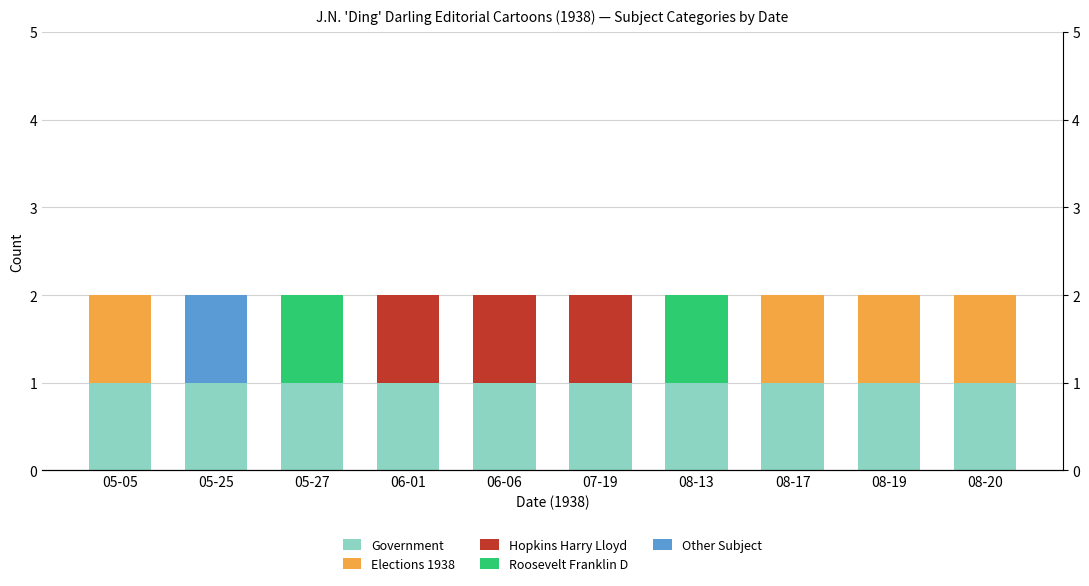

Count the number of data series in this chart.

5